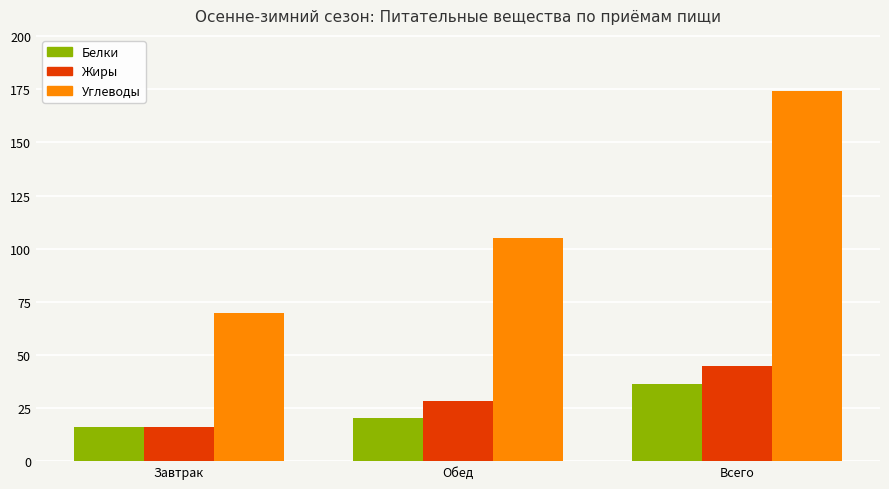

How many values in the Белки series exceed 20?

2